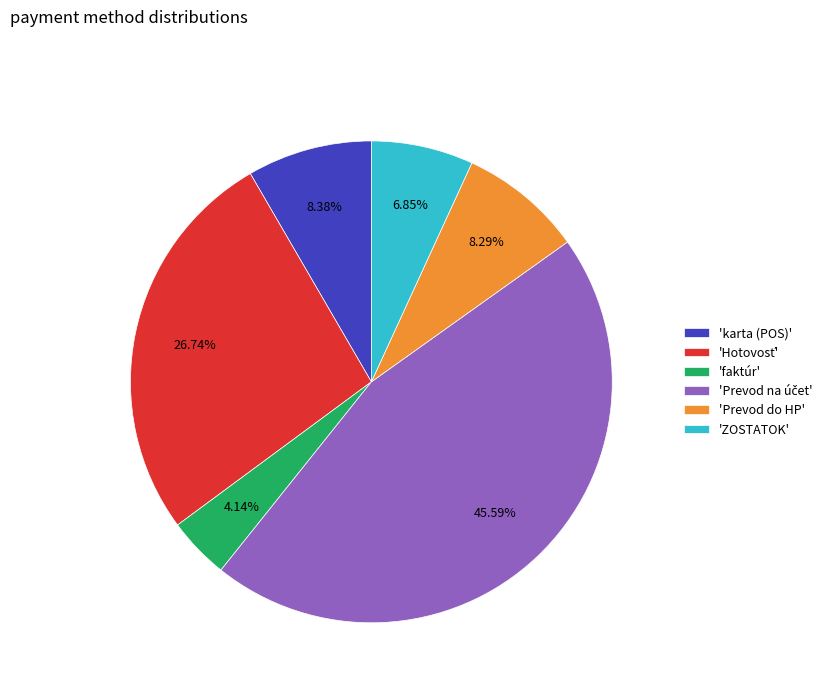

What is the smallest slice in the pie chart?

'faktúr'